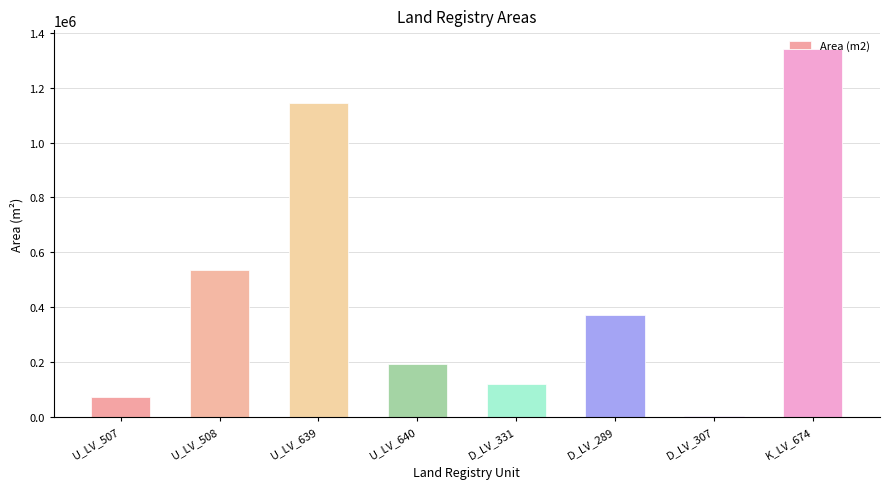

What is the difference between the maximum and minimum values?

1336605